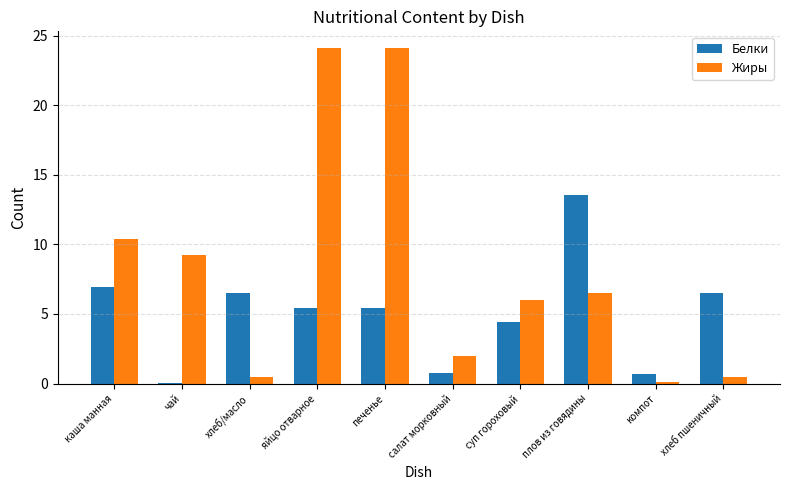

What is the greatest value displayed?

24.1